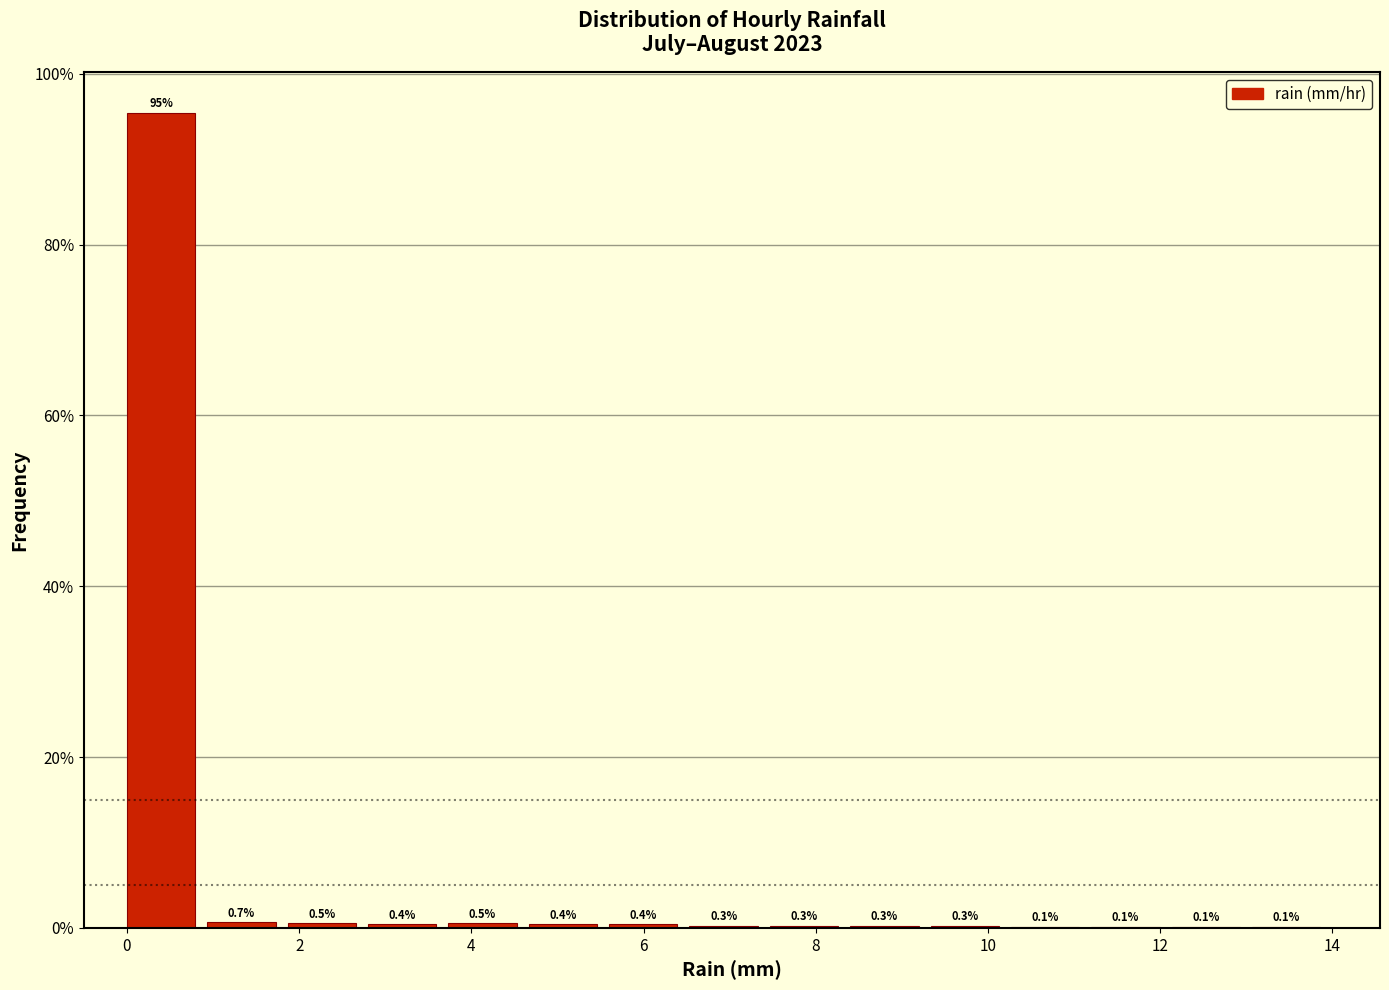

Reading left to right, transcribe this chart: for each bar, give the range it covers on the x-axis and its height. The bar edges are not printed on the chart, so give them approximately, as read against the axis.

0.0 to 1.0: 95.4
1.0 to 1.8: 0.7
1.8 to 2.8: 0.5
2.8 to 3.8: 0.4
3.8 to 4.6: 0.5
4.6 to 5.6: 0.4
5.6 to 6.6: 0.4
6.6 to 7.4: 0.3
7.4 to 8.4: 0.3
8.4 to 9.4: 0.3
9.4 to 10.2: 0.3
10.2 to 11.2: 0.1
11.2 to 12.2: 0.1
12.2 to 13.0: 0.1
13.0 to 14.0: 0.1